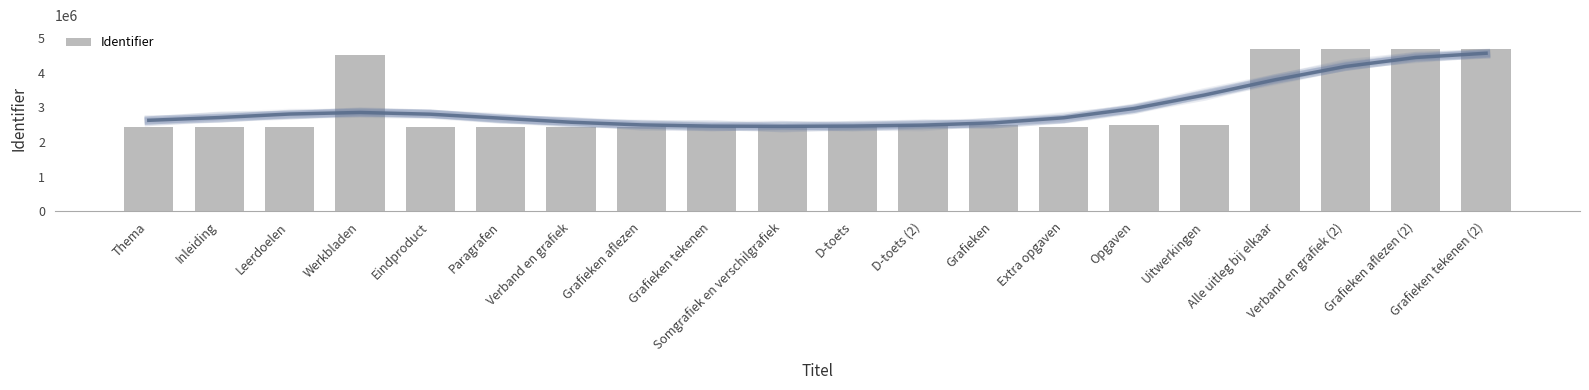

What is the maximum value shown in the chart?

4668010